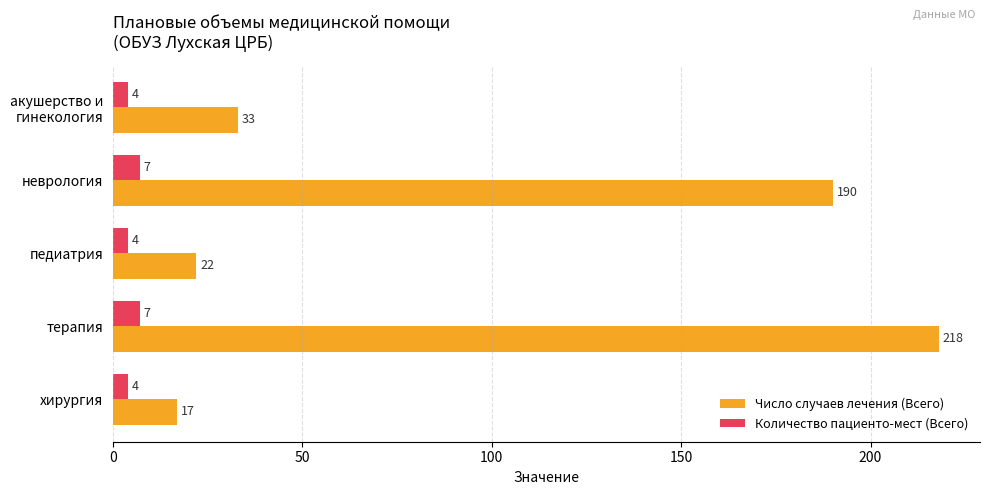

How many Количество пациенто-мест (Всего) values are between 4 and 7?

5